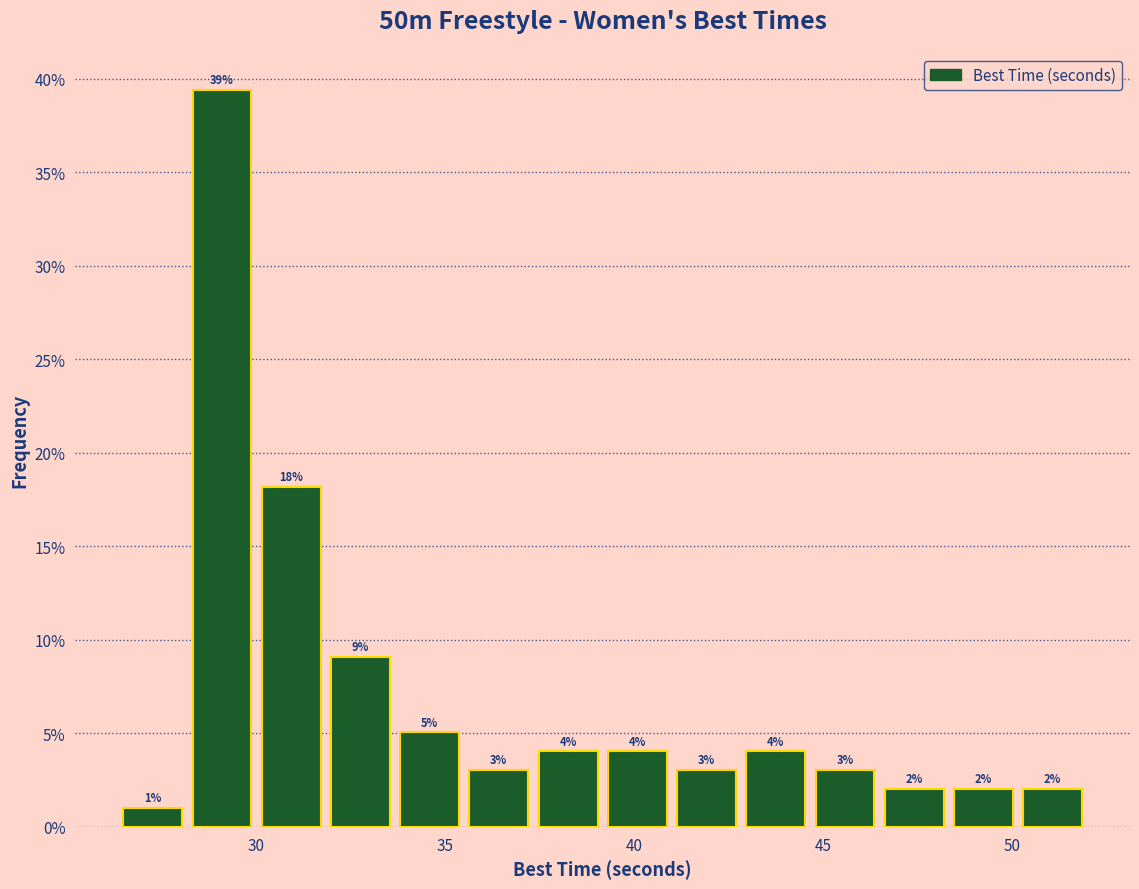

Read against the x-axis, roughly where is the centre of the tallest bar?

29.0